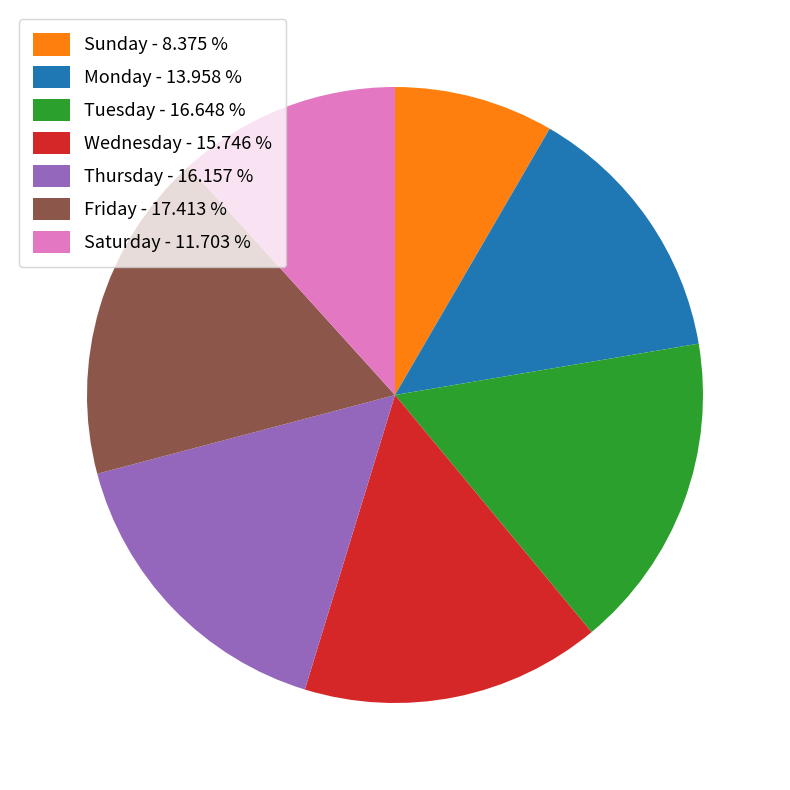

Does Tuesday - 16.648 % represent more than half of the total?

No